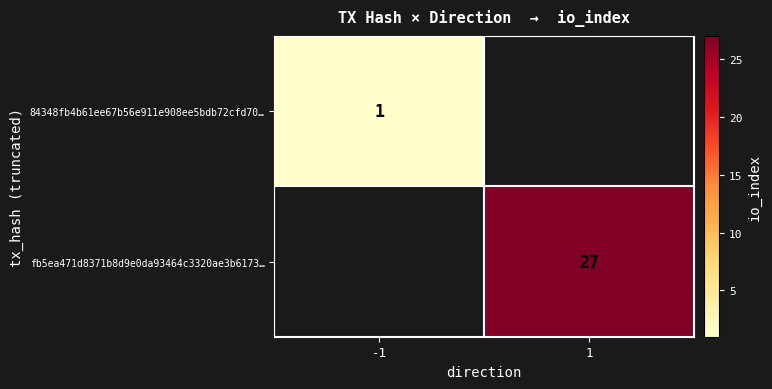

Which category has the lowest value across all series?

-1